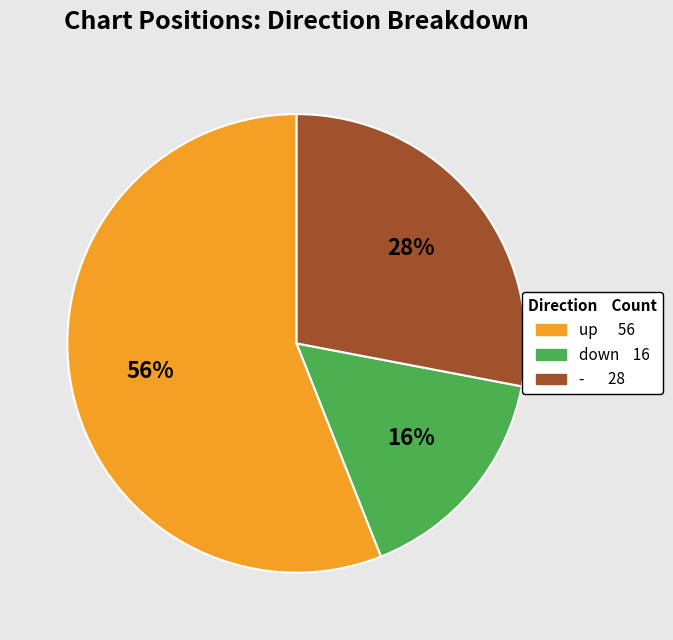

To the nearest percent, what is the average slice percentage?

33%